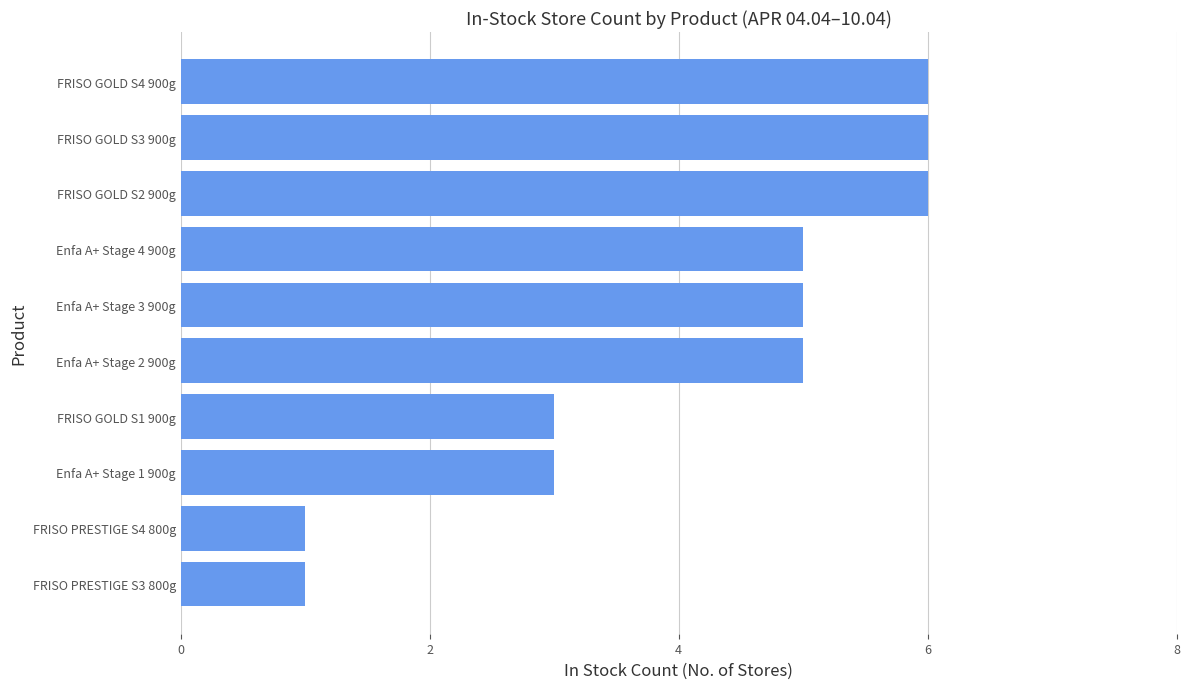

What is the difference between the values at FRISO GOLD S4 900g and FRISO PRESTIGE S4 800g?

5